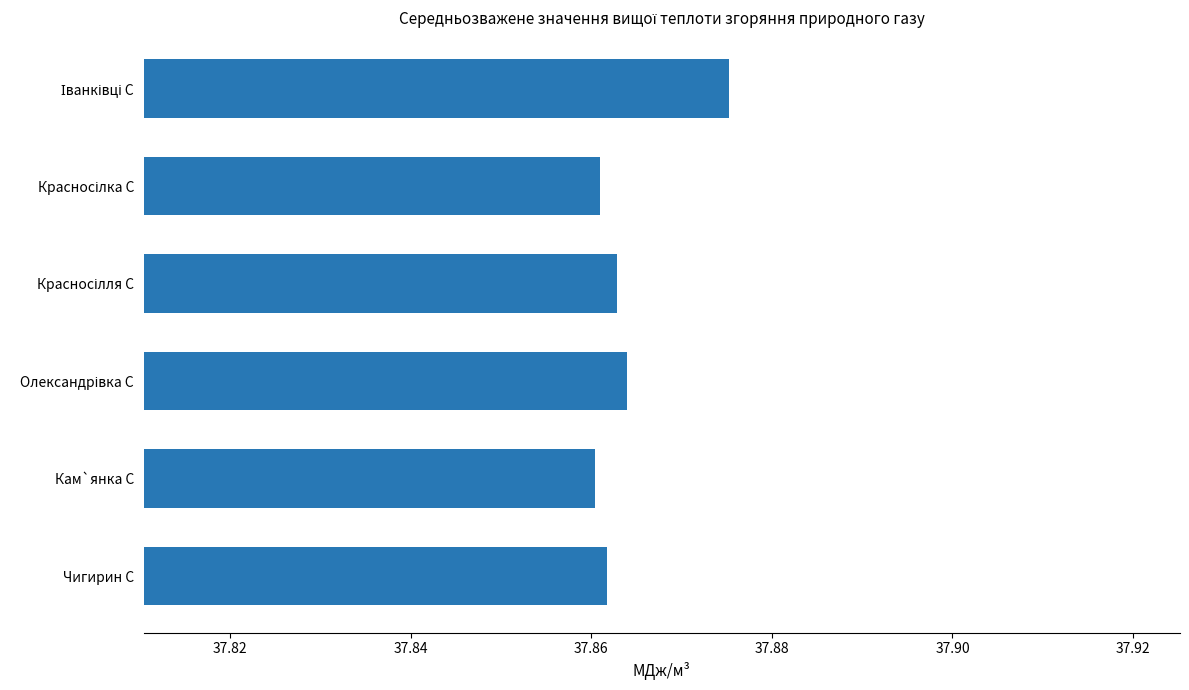

What is the ratio of the value at Чигирин С to the value at Кам`янка С?

1.0